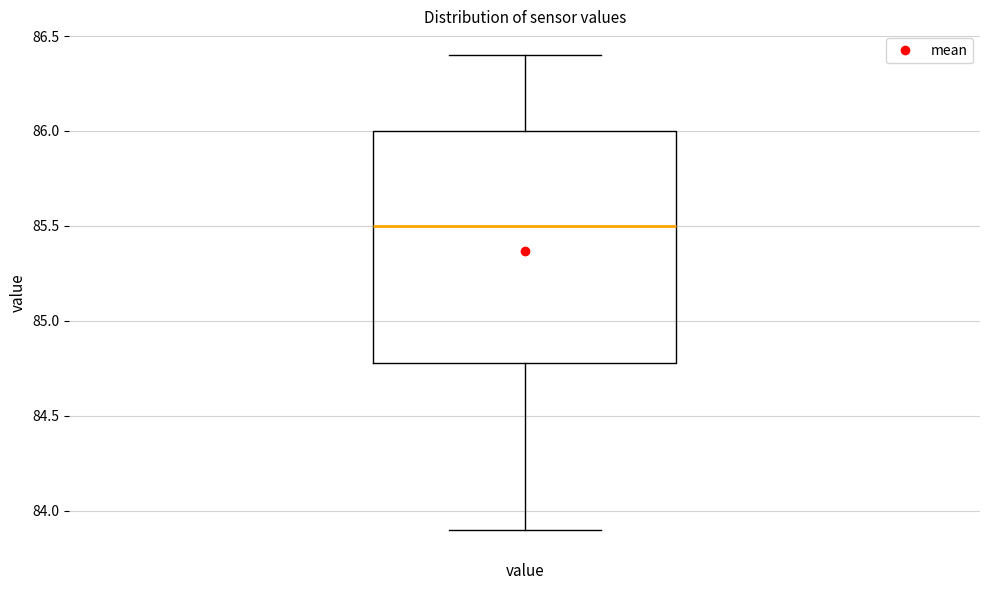

Read this box plot against the y-axis: the position of the median line, the range covered by the box, and the ends of both whiskers. The values are not printed on the chart, so give them approximately, as read against the axis.

median 85.5, box 84.8 to 86.0, whiskers 83.9 to 86.4